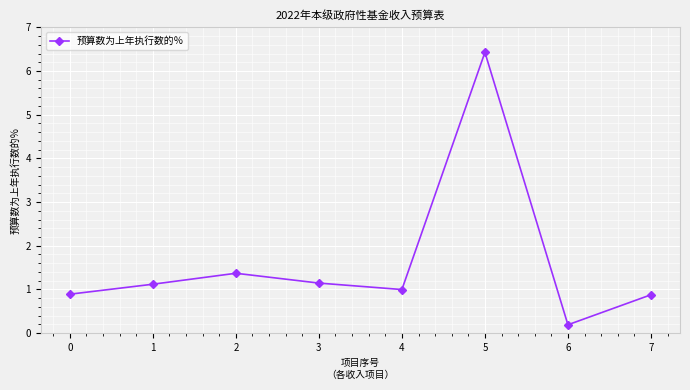

The value at 2 is 1.4. True or false?

True